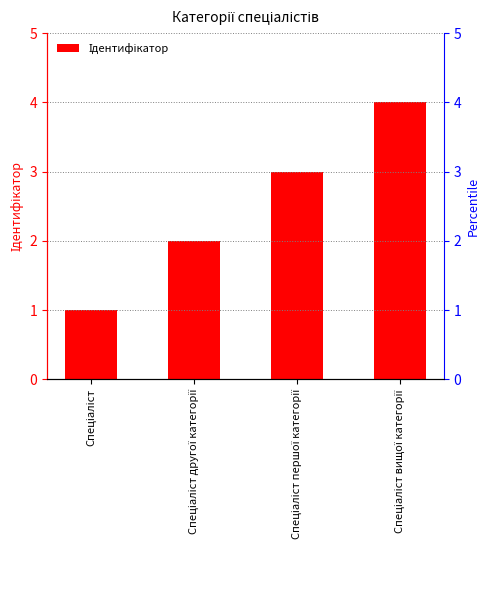

True or false: the data shows 7 at Спеціаліст вищої категорії.

False